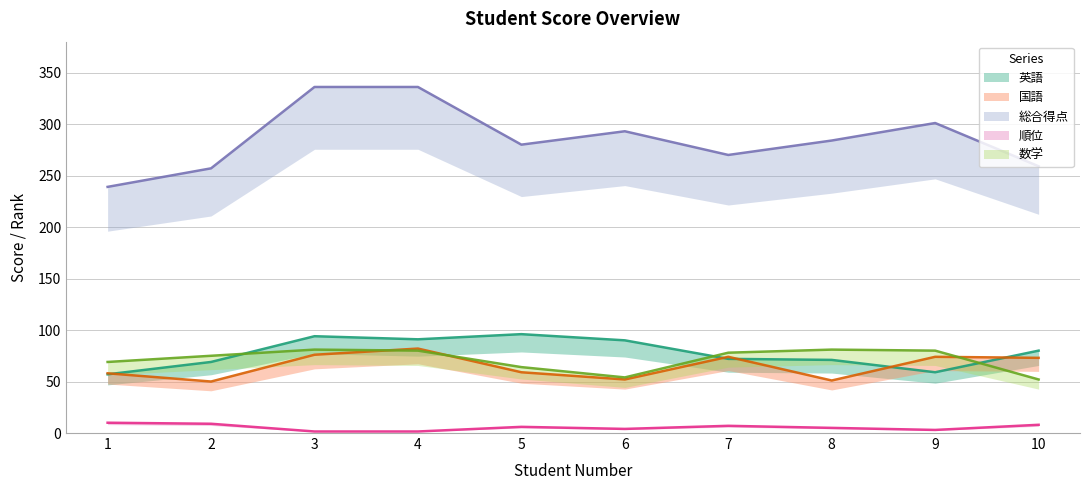

What is the sum of the 英語 values at 3 and 1?

151.0